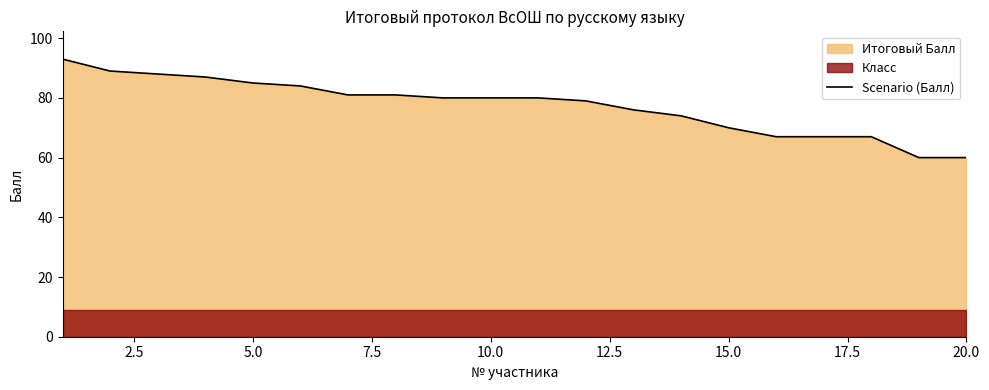

The Scenario (Балл) series shows 45 at 5.0. True or false?

False